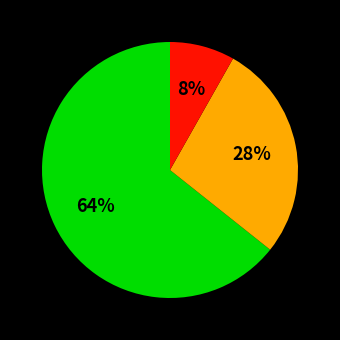

To the nearest percent, what is the average slice percentage?

33%